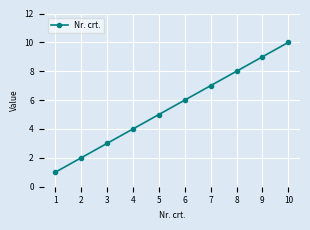

Is it true that the value at 9 is 9?

True